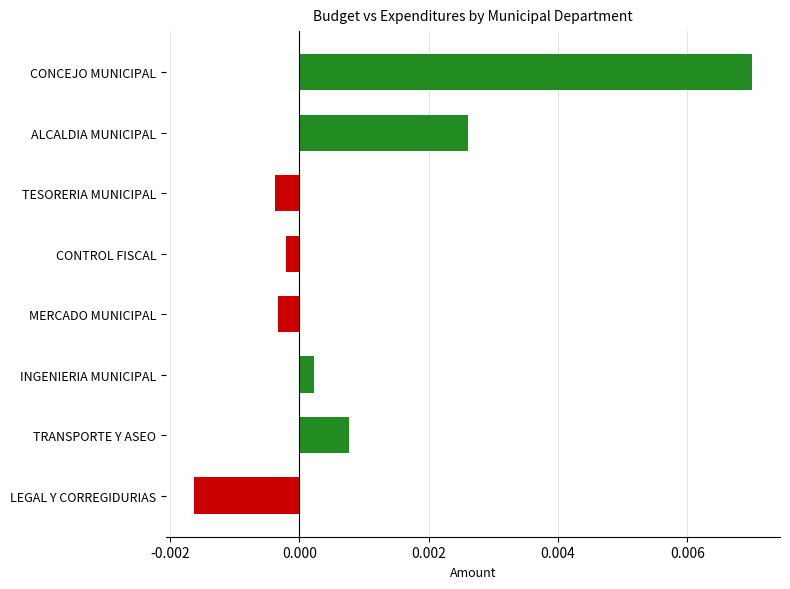

What position from the bottom is CONTROL FISCAL?

5